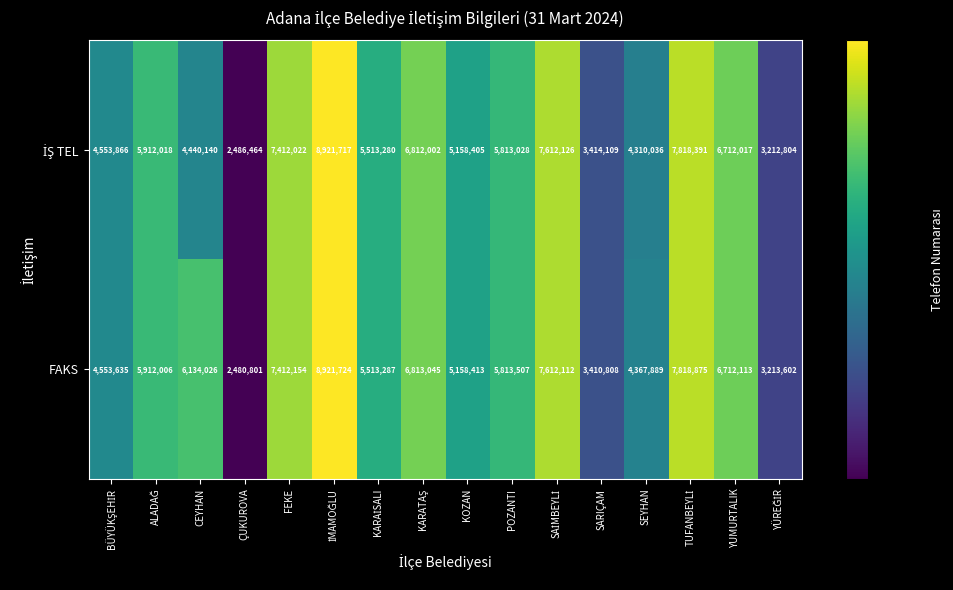

True or false: FAKS has a value of 9032437 at YUMURTALIK.

False